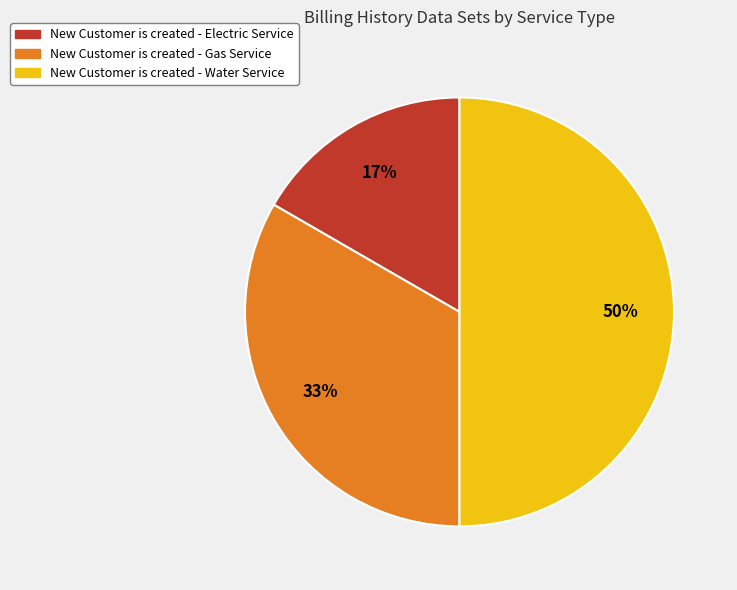

To the nearest percent, what is the difference between the largest and smallest slice percentages?

33%